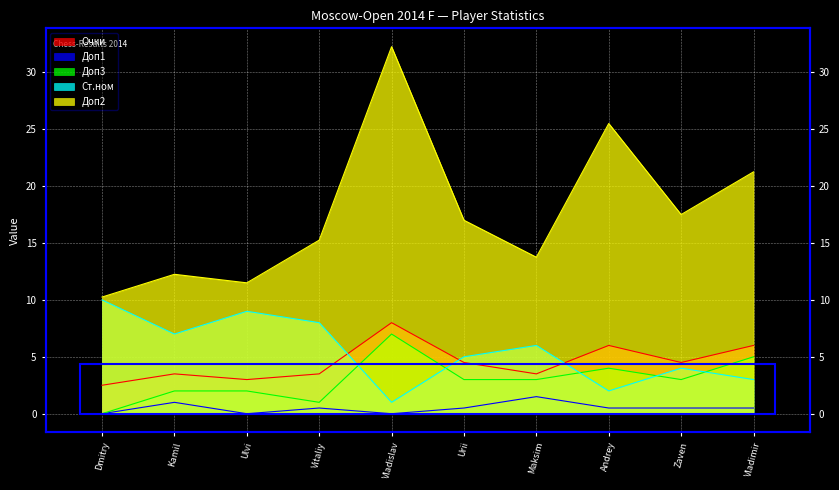

True or false: Ст.ном has more than 0 points higher than both neighbors.

True